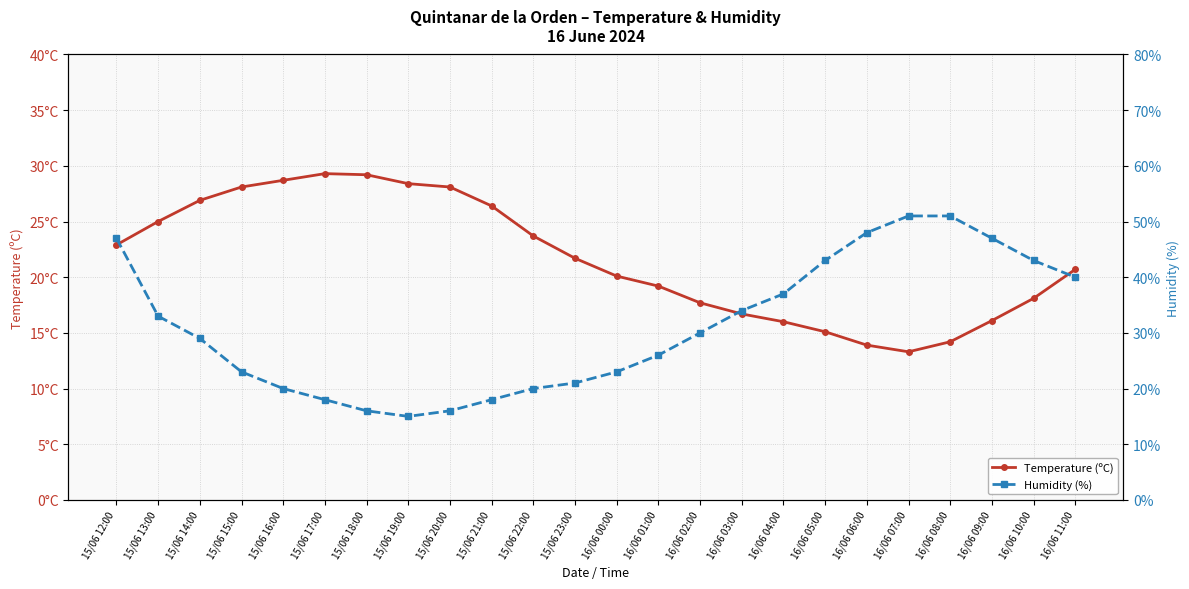

What is the average value of the Humidity (%) series?

31.2